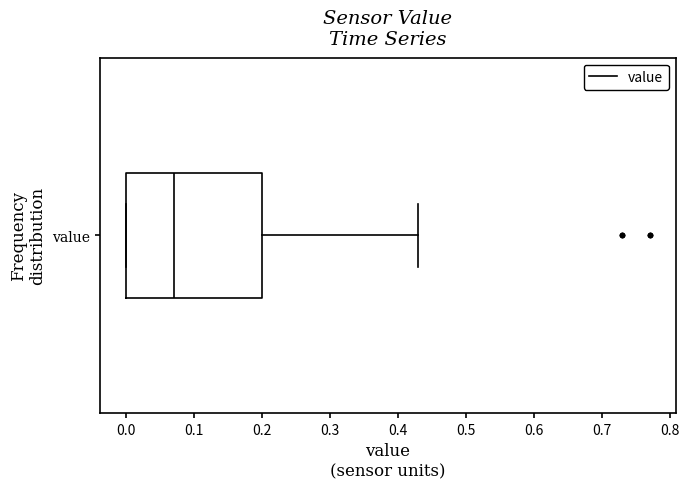

Where is the left edge of the box for value on the x-axis? The values are not printed on the chart, so give them approximately, as read against the axis.

0.00